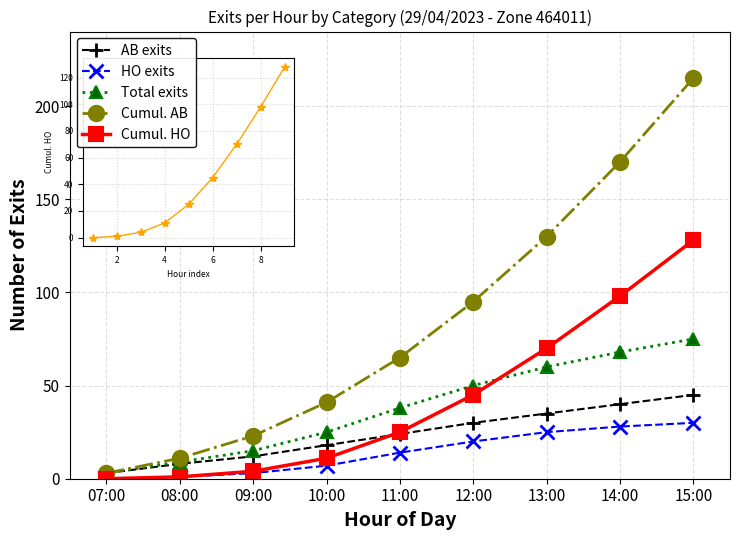

At which label is Cumul. HO closest to 64?

13:00